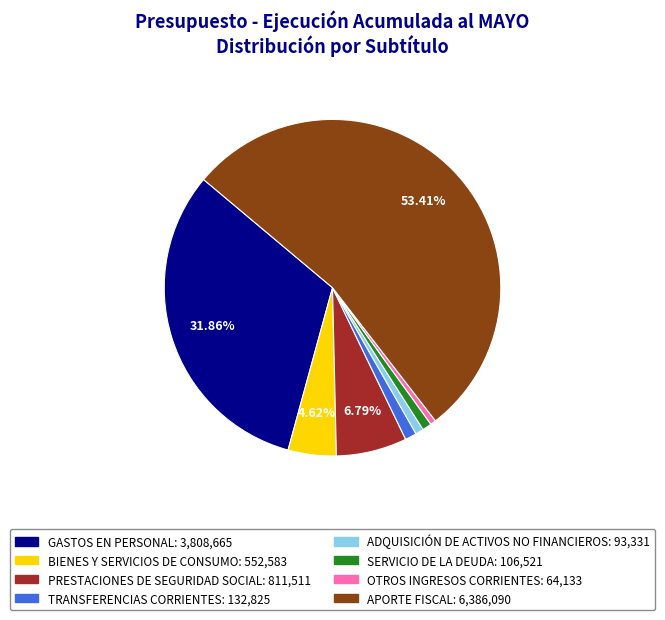

To the nearest percent, what is the difference between the OTROS INGRESOS CORRIENTES and PRESTACIONES DE SEGURIDAD SOCIAL slice percentages?

6%